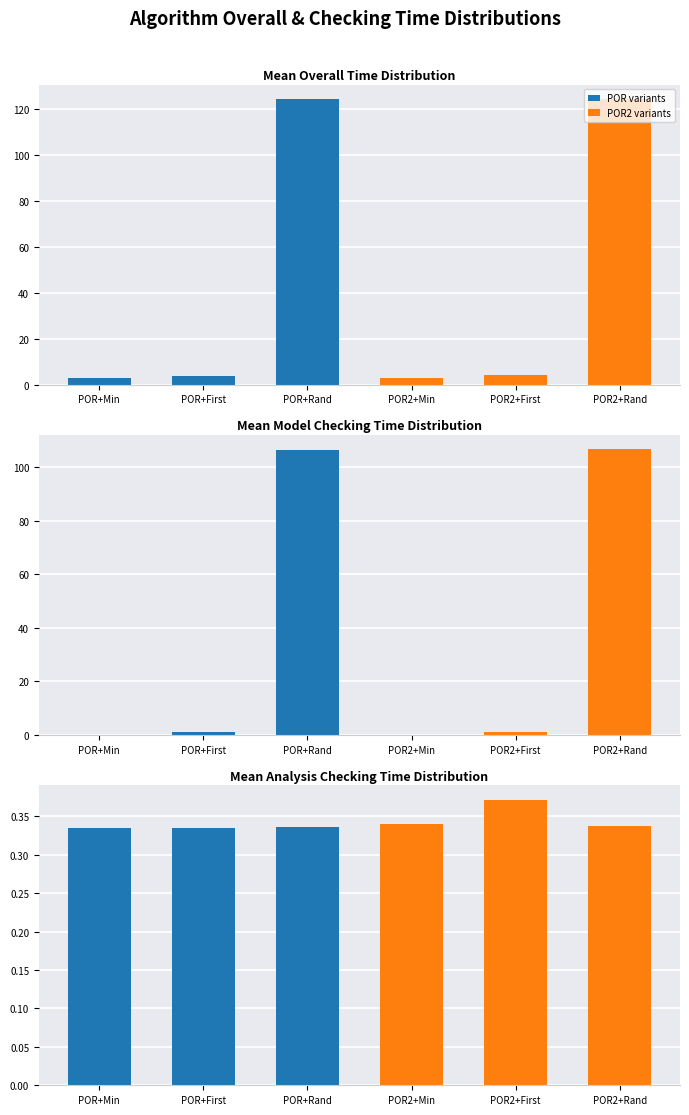

What is the label of the 3rd bar from the left?

POR+Rand